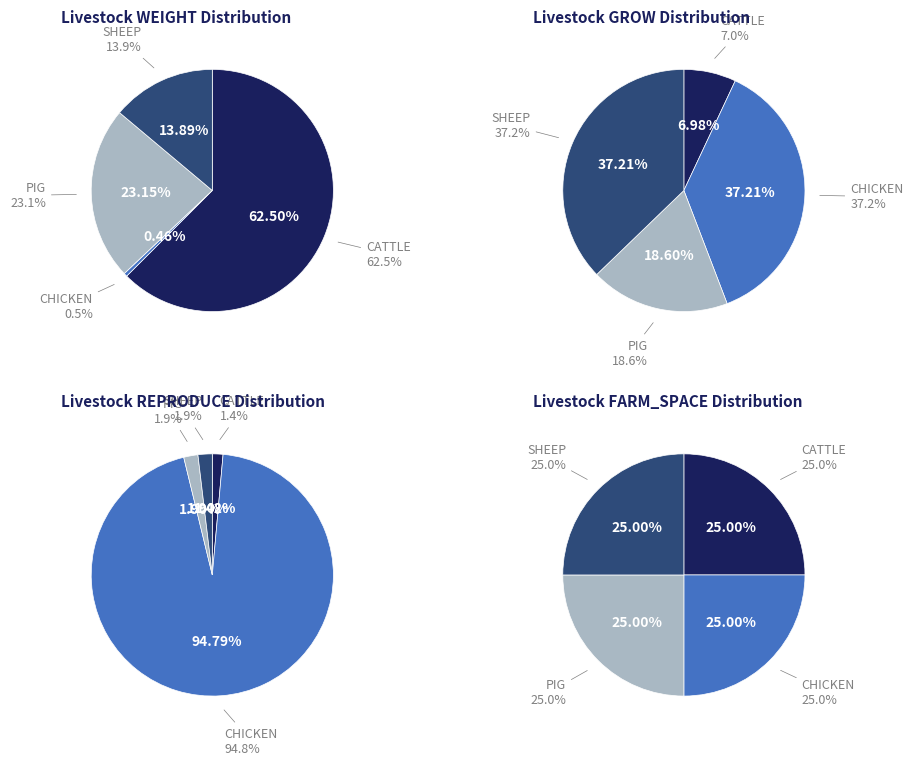

Which has a higher value, CATTLE or CHICKEN?

CATTLE